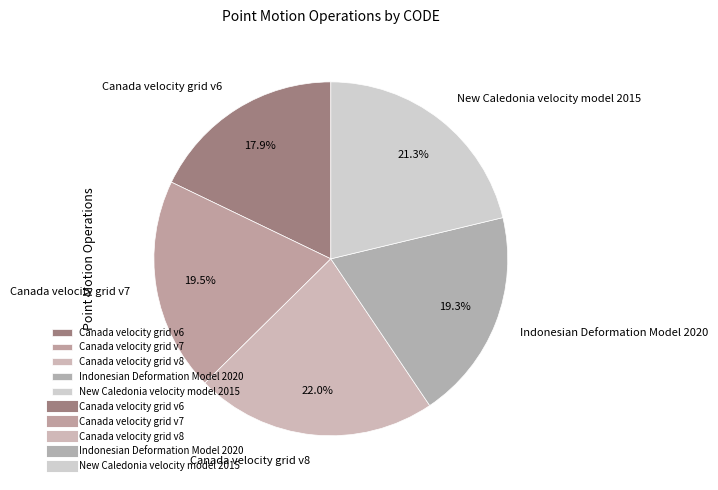

To the nearest percent, what is the difference between the largest and smallest slice percentages?

4%